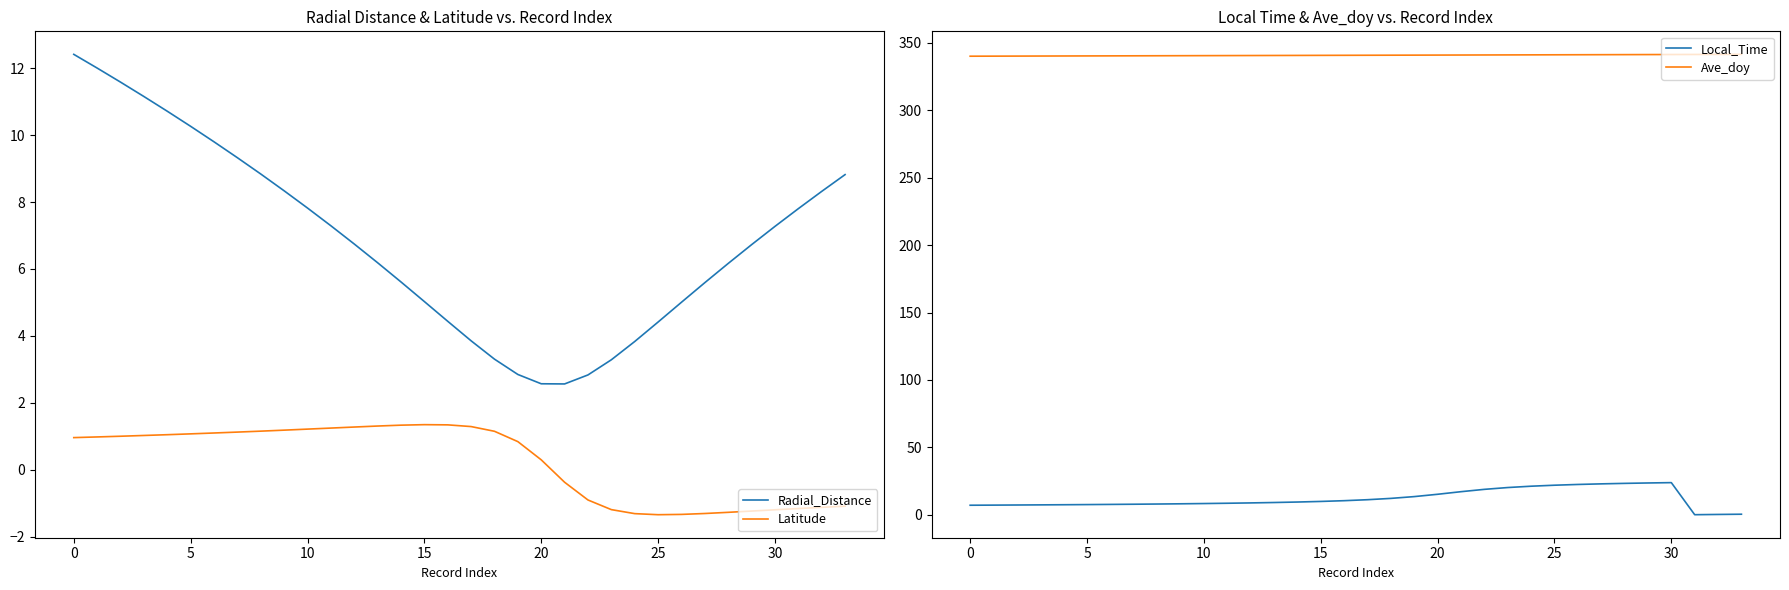

Which series has the largest total across all categories?

Ave_doy